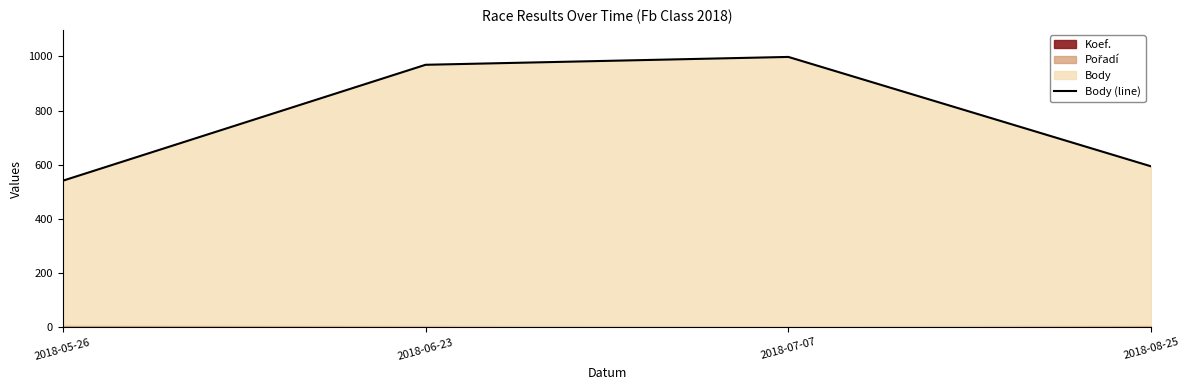

How many points are higher than both their immediate neighbors (excluding endpoints)?

1